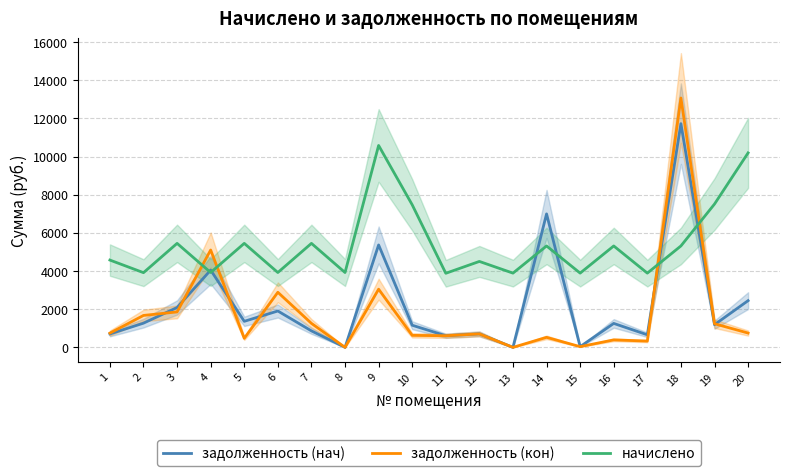

At how many categories does at least one series exceed 3080?

20